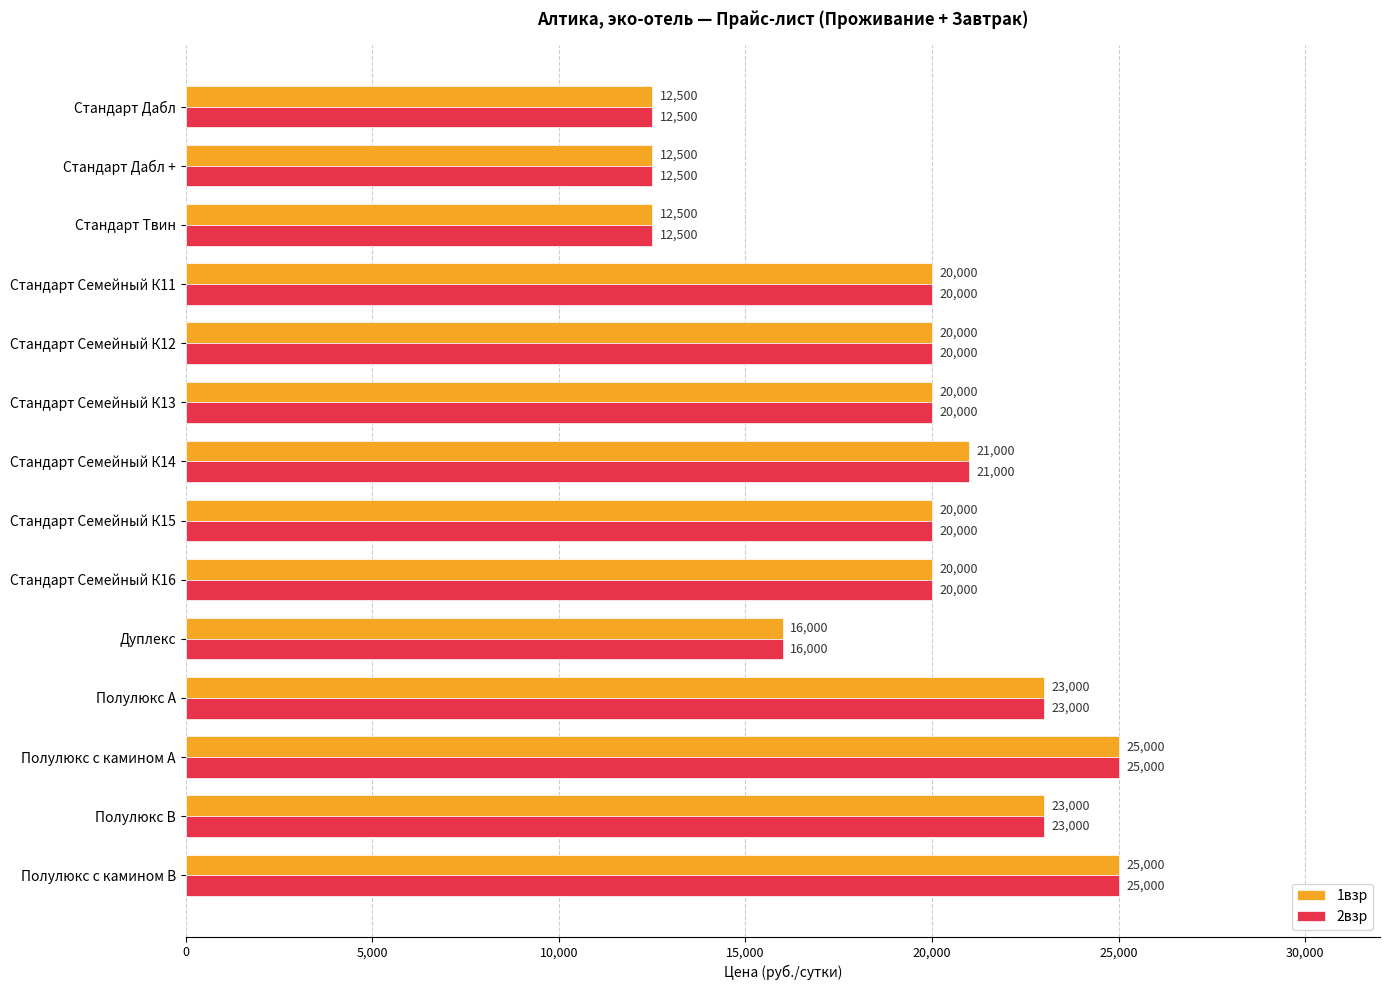

The 2взр series shows 20000 at Стандарт Семейный К11. True or false?

True